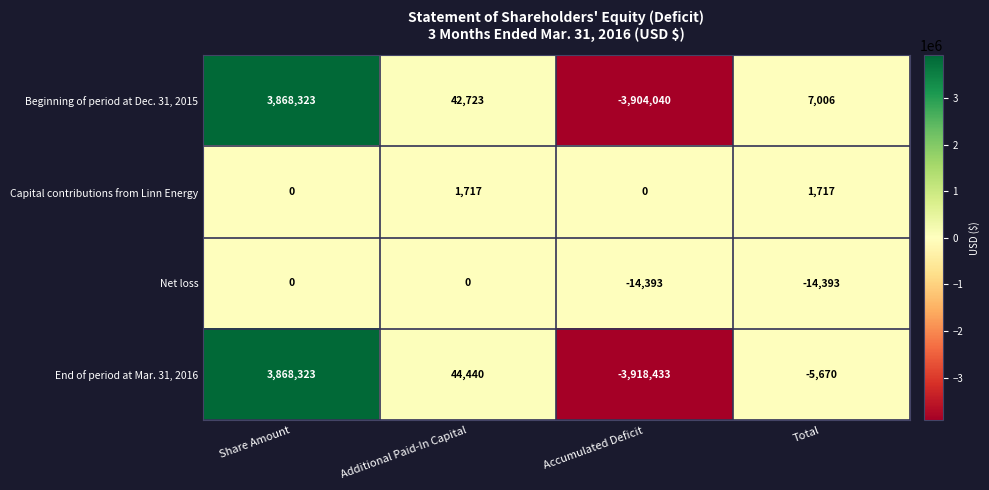

Rank the series at Accumulated Deficit from lowest to highest value.

End of period at Mar. 31, 2016, Beginning of period at Dec. 31, 2015, Net loss, Capital contributions from Linn Energy